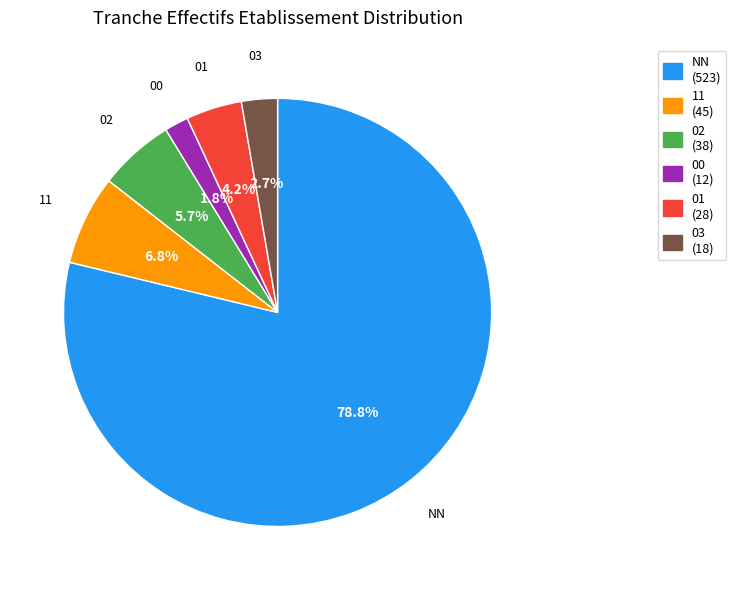

How many segments does this pie chart have?

6